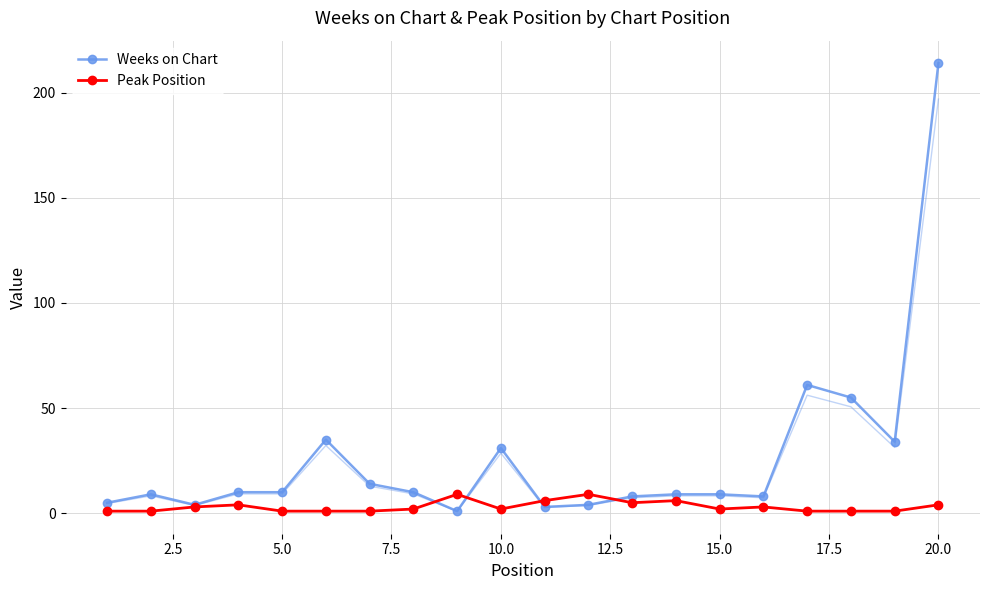

What is the difference between the maximum and minimum values in the Peak Position series?

8